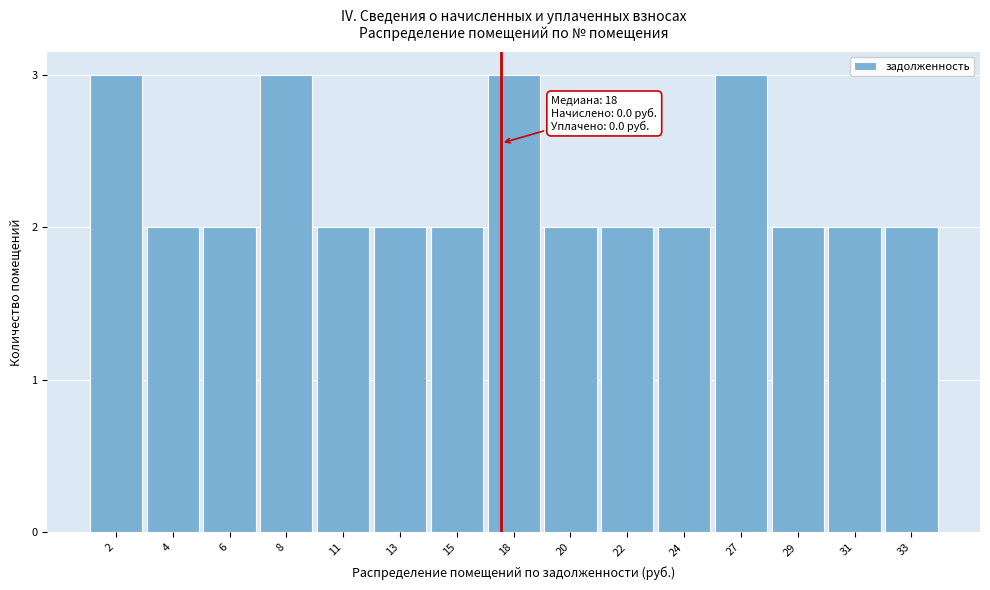

Reading left to right, what are all the values shown in this chart?

2=3	4=2	6=2	8=3	11=2	13=2	15=2	18=3	20=2	22=2	24=2	27=3	29=2	31=2	33=2